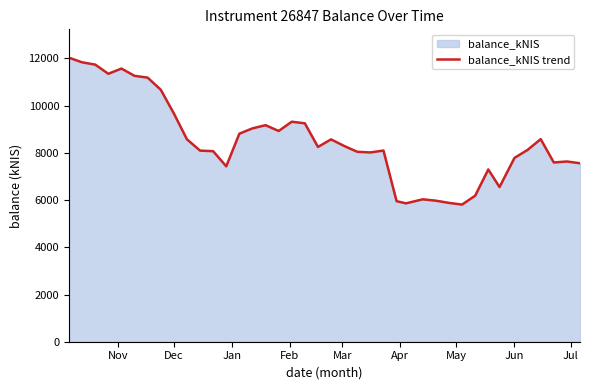

What is the maximum value shown in the chart?

12032.2